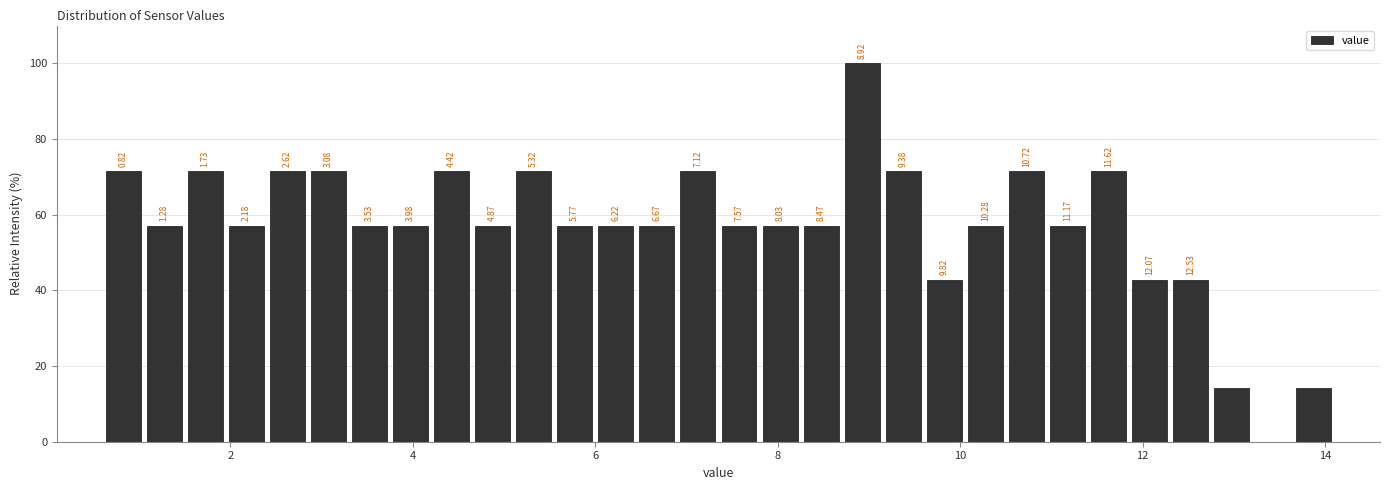

Read against the x-axis, roughly where is the centre of the tallest bar?

9.0